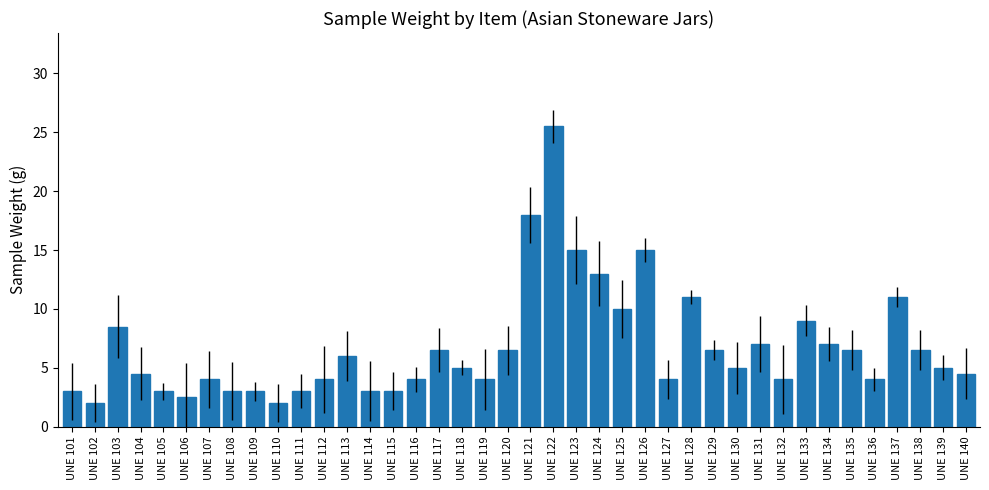

What is the maximum value shown in the chart?

25.5